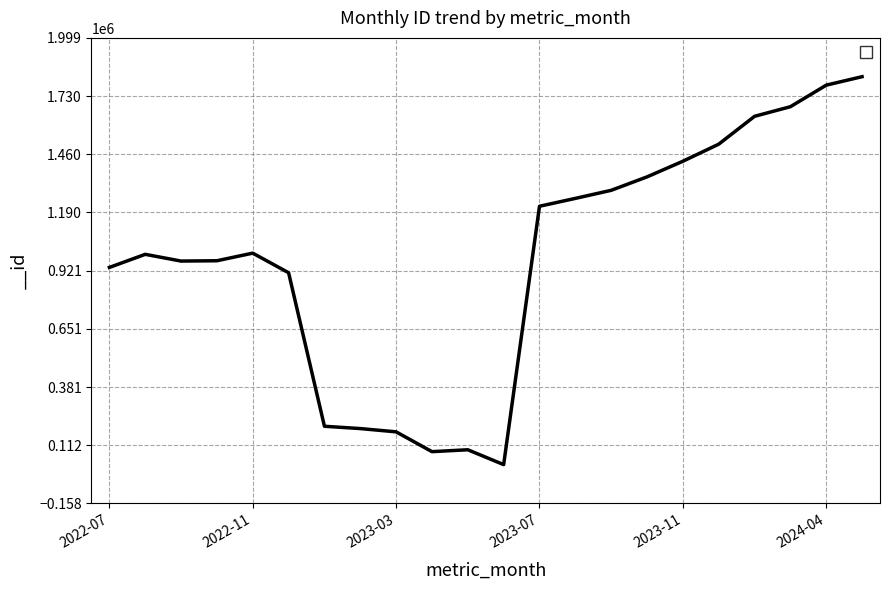

What is the greatest value displayed?

1819627